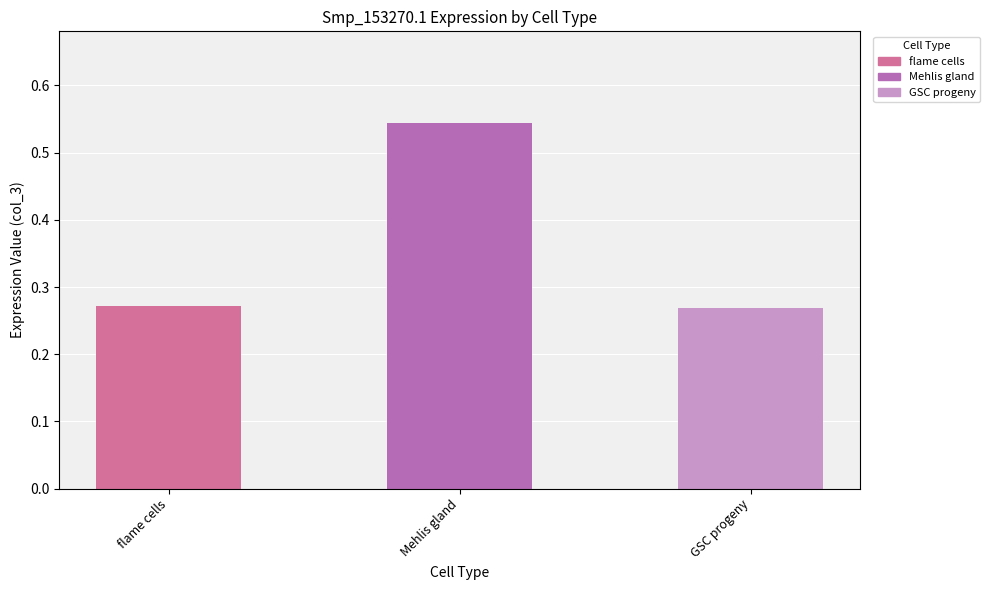

Is it true that the value at Mehlis gland is 0.8?

False